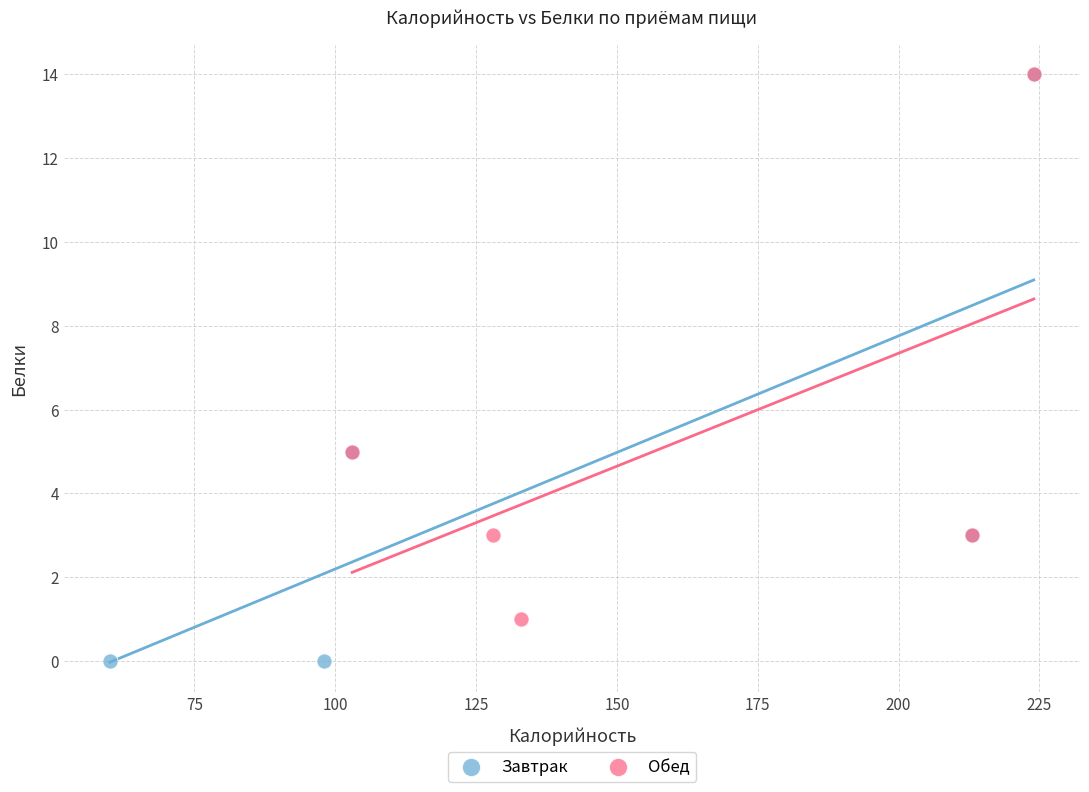

Which series reaches the minimum Y coordinate?

Завтрак